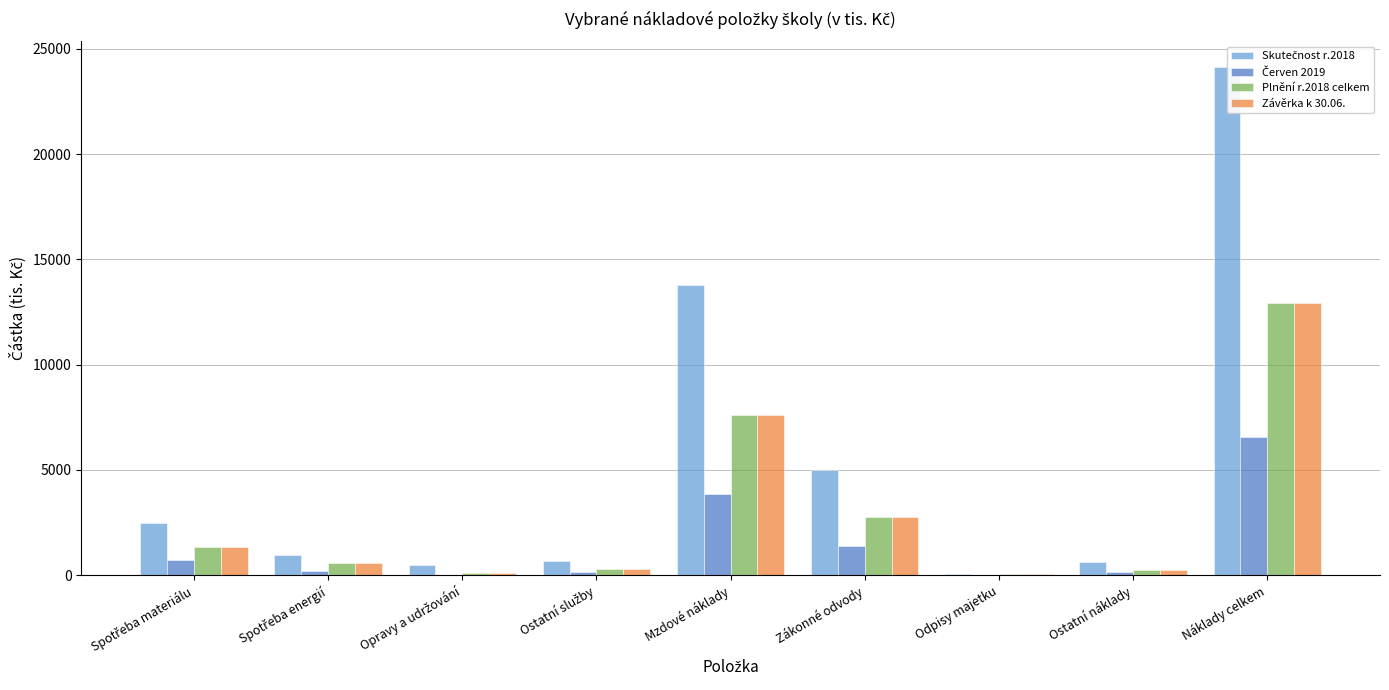

What is the label of the 3rd bar from the left?

Opravy a udržování